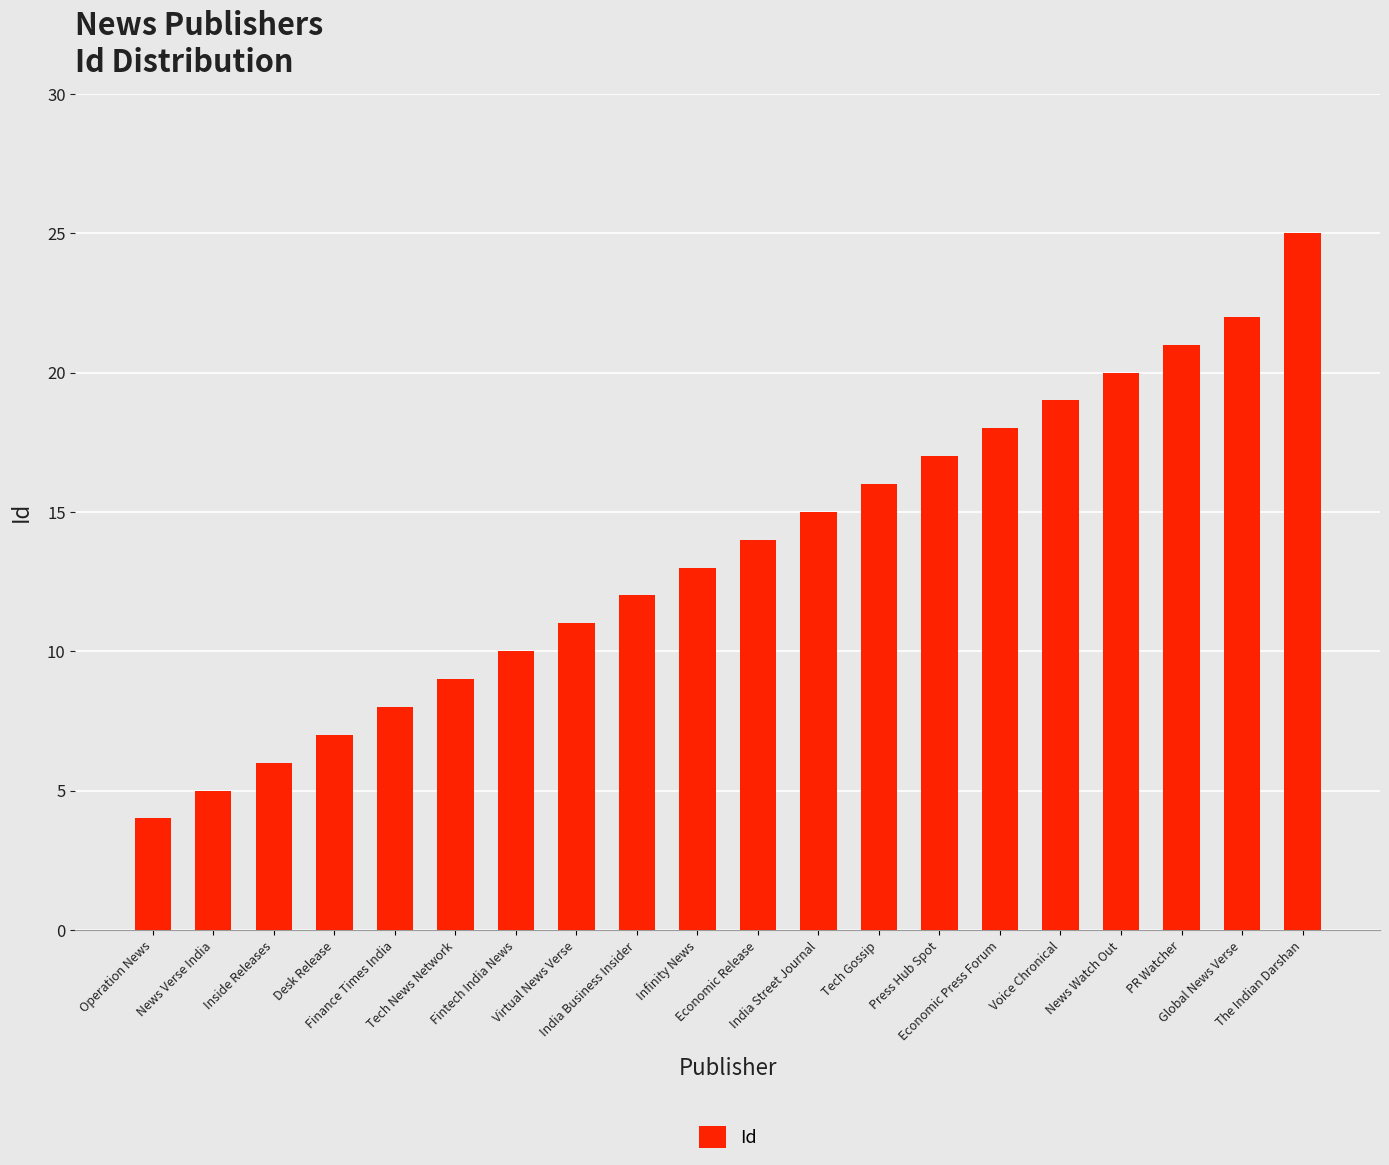

True or false: the data shows 8 at Voice Chronical.

False